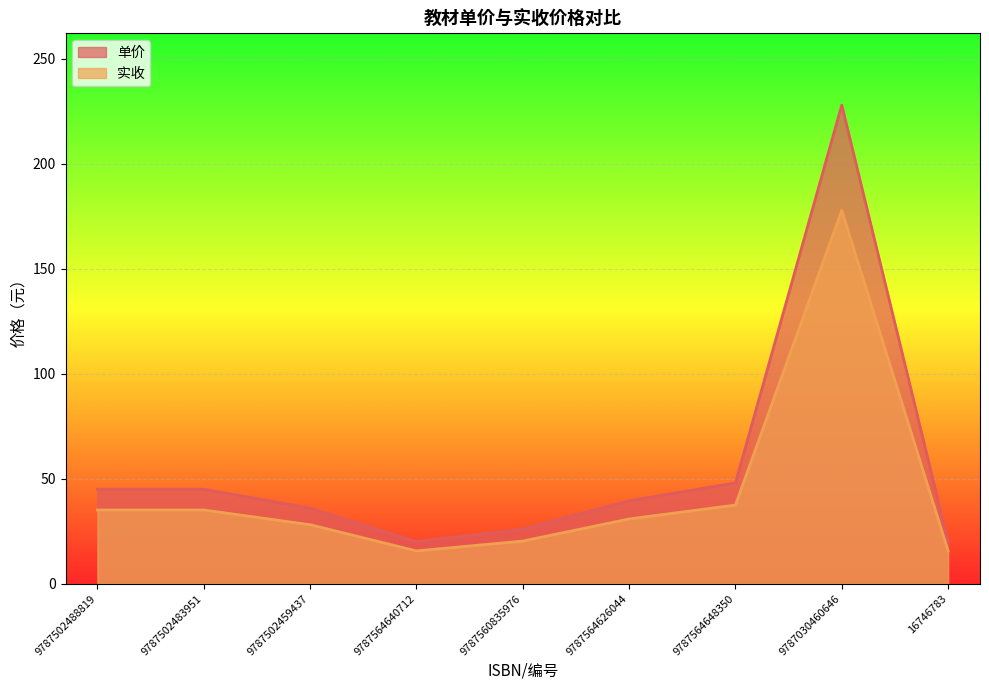

How many data points does each series have?

9